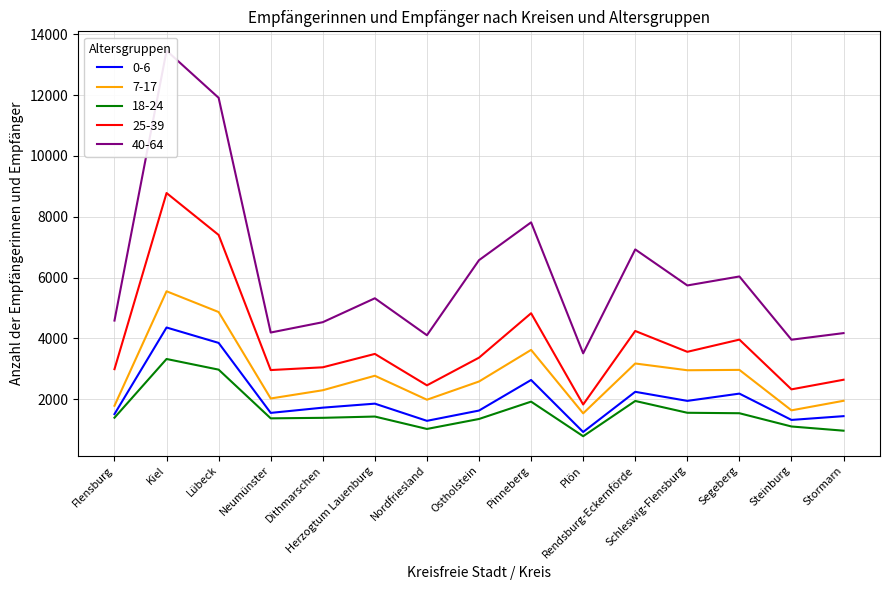

Reading left to right, extract all data points from this chart.

0-6: Flensburg=1512	Kiel=4359	Lübeck=3853	Neumünster=1552	Dithmarschen=1724	Herzogtum Lauenburg=1856	Nordfriesland=1291	Ostholstein=1629	Pinneberg=2634	Plön=924	Rendsburg-Eckernförde=2245	Schleswig-Flensburg=1947	Segeberg=2186	Steinburg=1321	Stormarn=1445
7-17: Flensburg=1787	Kiel=5550	Lübeck=4868	Neumünster=2026	Dithmarschen=2297	Herzogtum Lauenburg=2773	Nordfriesland=1985	Ostholstein=2584	Pinneberg=3623	Plön=1537	Rendsburg-Eckernförde=3176	Schleswig-Flensburg=2954	Segeberg=2966	Steinburg=1636	Stormarn=1950
18-24: Flensburg=1394	Kiel=3324	Lübeck=2974	Neumünster=1373	Dithmarschen=1390	Herzogtum Lauenburg=1432	Nordfriesland=1024	Ostholstein=1352	Pinneberg=1922	Plön=785	Rendsburg-Eckernförde=1944	Schleswig-Flensburg=1556	Segeberg=1541	Steinburg=1105	Stormarn=967
25-39: Flensburg=2990	Kiel=8780	Lübeck=7402	Neumünster=2960	Dithmarschen=3051	Herzogtum Lauenburg=3491	Nordfriesland=2458	Ostholstein=3368	Pinneberg=4828	Plön=1828	Rendsburg-Eckernförde=4245	Schleswig-Flensburg=3560	Segeberg=3961	Steinburg=2326	Stormarn=2642
40-64: Flensburg=4587	Kiel=13462	Lübeck=11910	Neumünster=4194	Dithmarschen=4534	Herzogtum Lauenburg=5320	Nordfriesland=4105	Ostholstein=6573	Pinneberg=7816	Plön=3510	Rendsburg-Eckernförde=6926	Schleswig-Flensburg=5742	Segeberg=6037	Steinburg=3958	Stormarn=4175